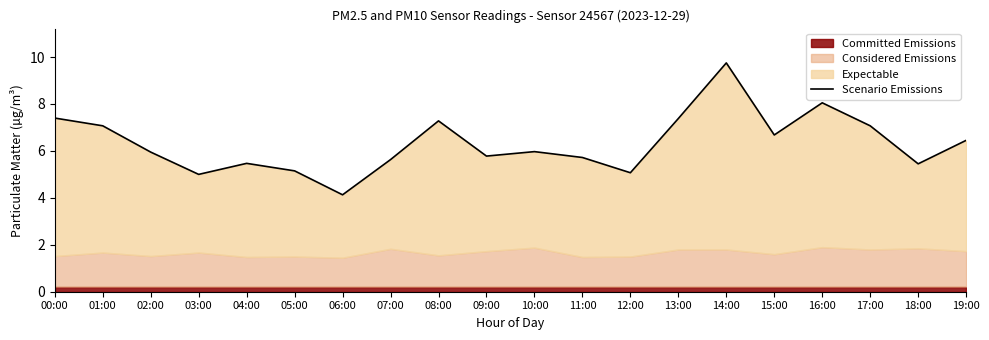

The chart shows a value of 3.8 at 09:00. True or false?

False